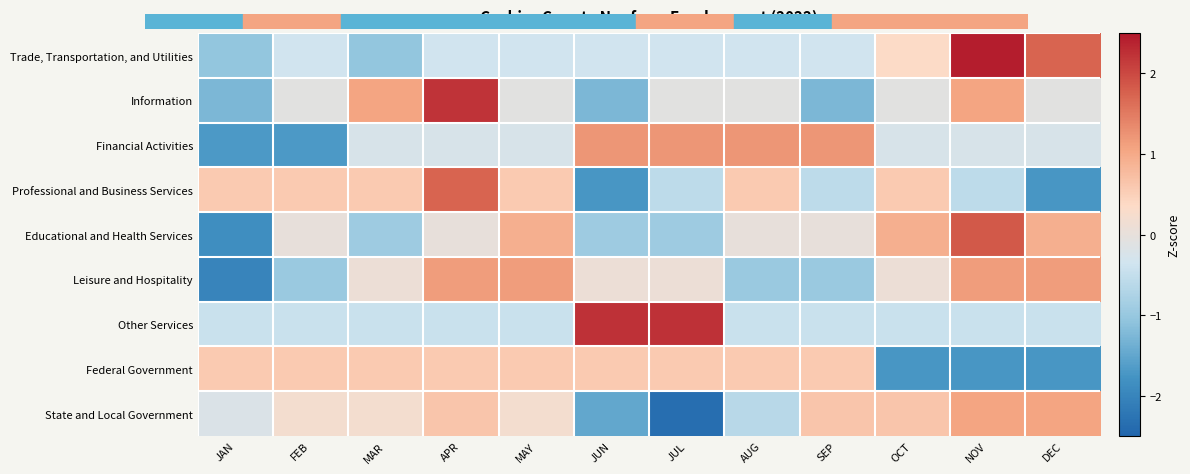

How many distinct data groups are displayed?

9